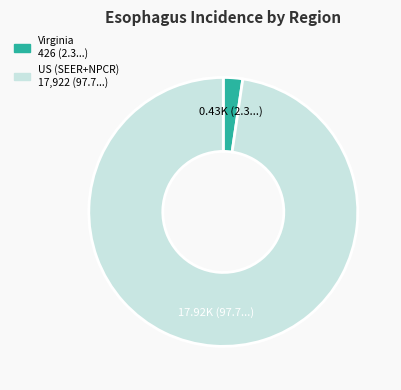

Between US (SEER+NPCR) and Virginia, which is larger?

US (SEER+NPCR)